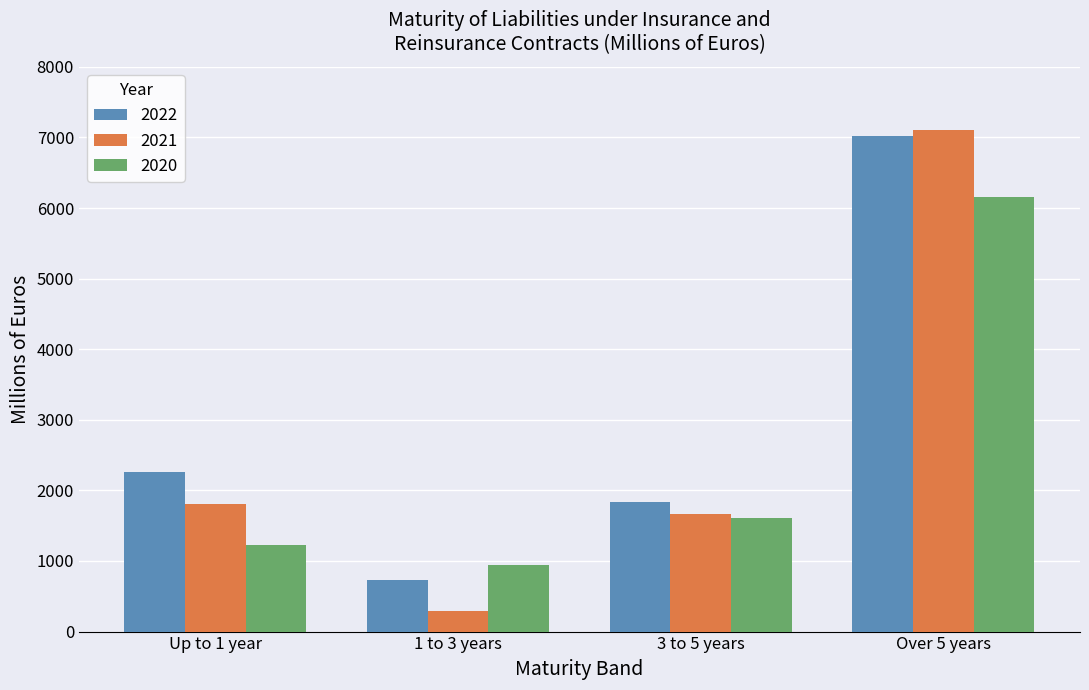

The 2020 series shows 491 at 1 to 3 years. True or false?

False